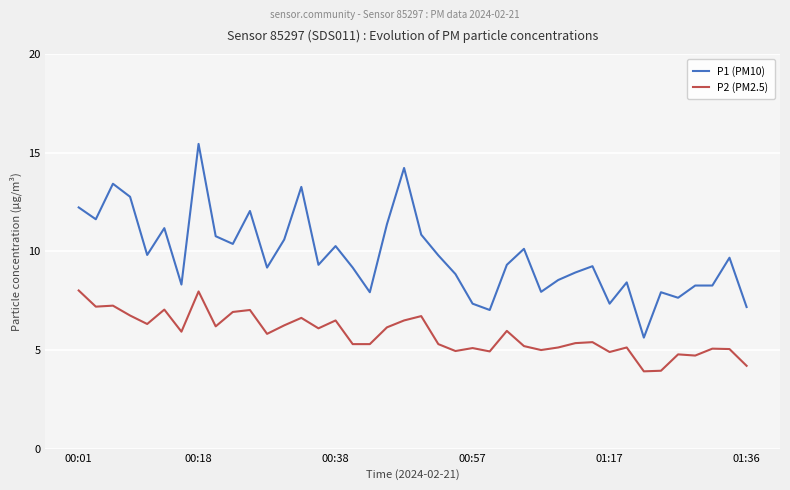

What is the smallest value displayed?

3.9